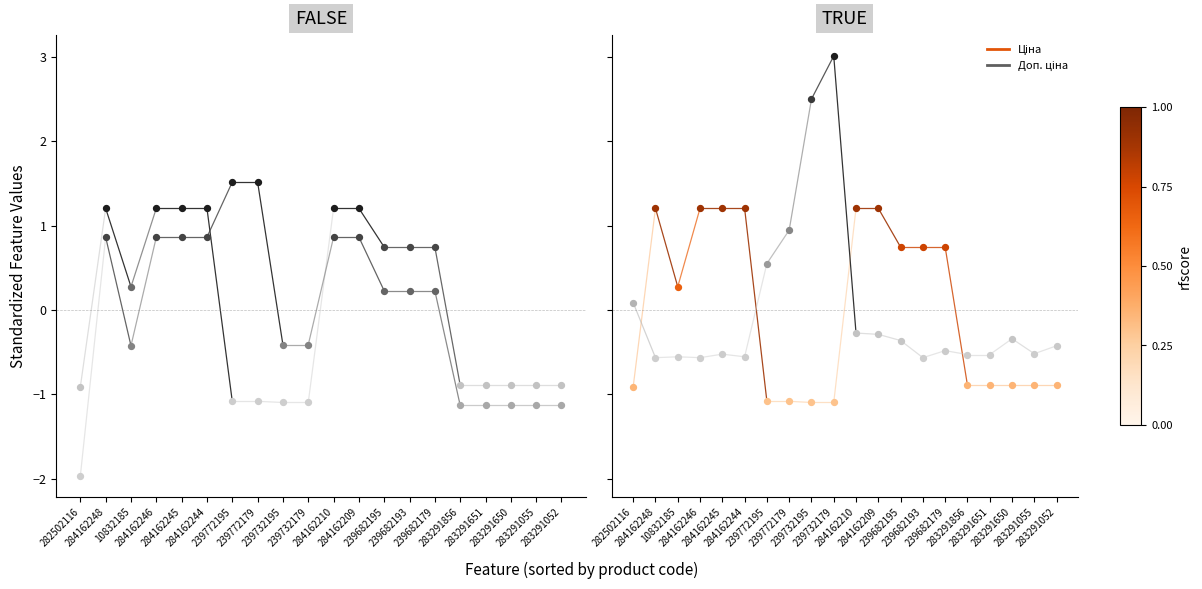

Which series has the largest Y range (max minus min)?

Доп. ціна